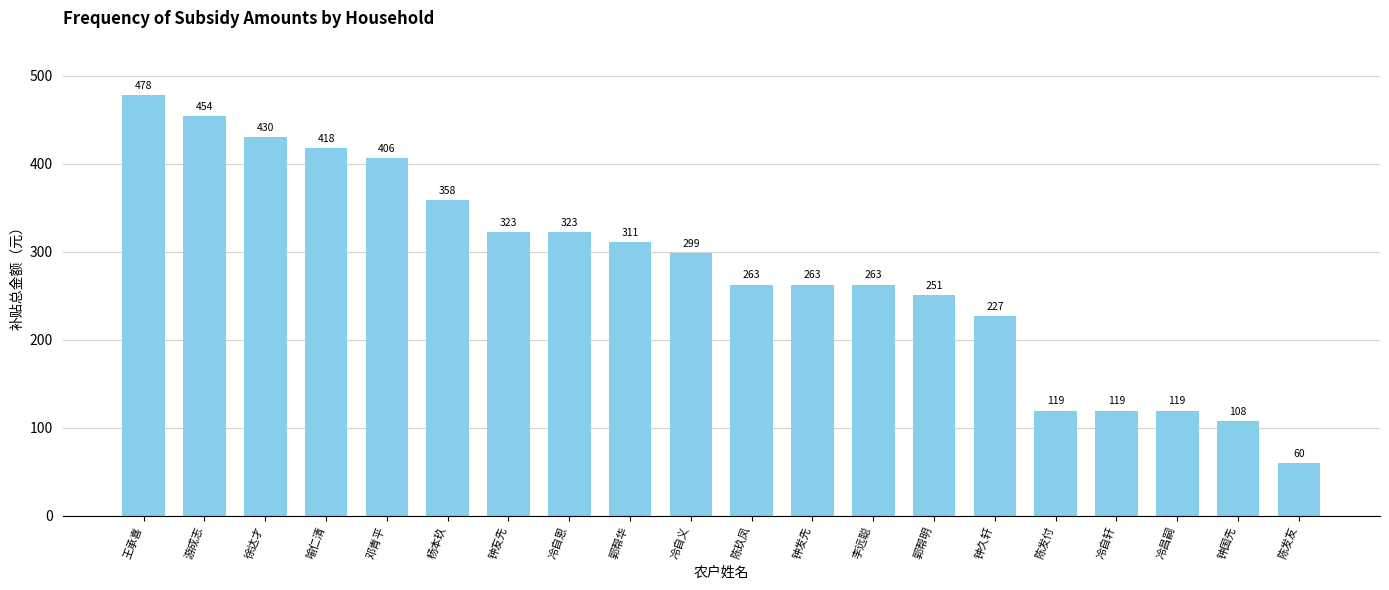

What is the ratio of the value at 喻仁清 to the value at 邓青平?

1.0